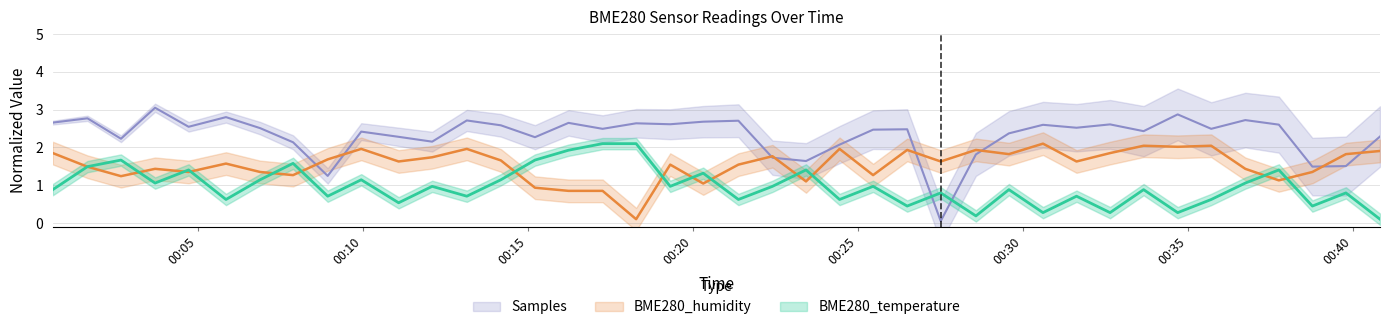

The value of BME280_temperature at 2022/11/27 00:09:57 is 1.1. True or false?

True